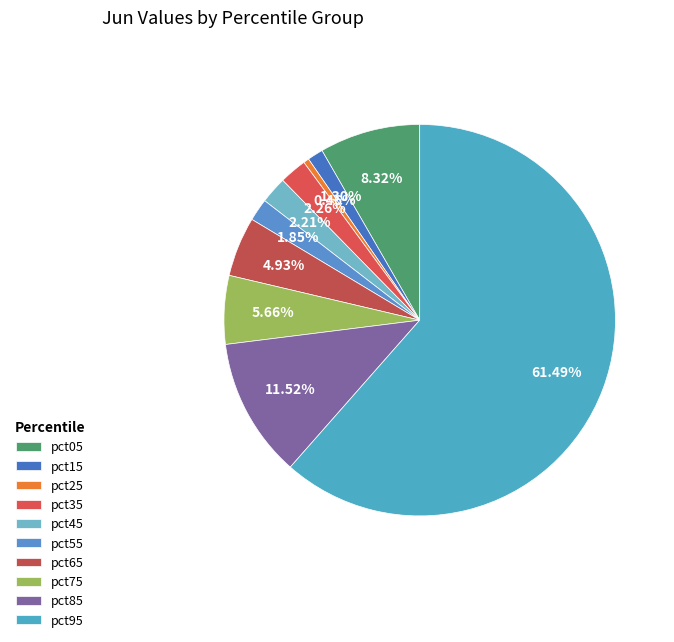

The pct05 slice represents 8% of the pie. True or false?

True